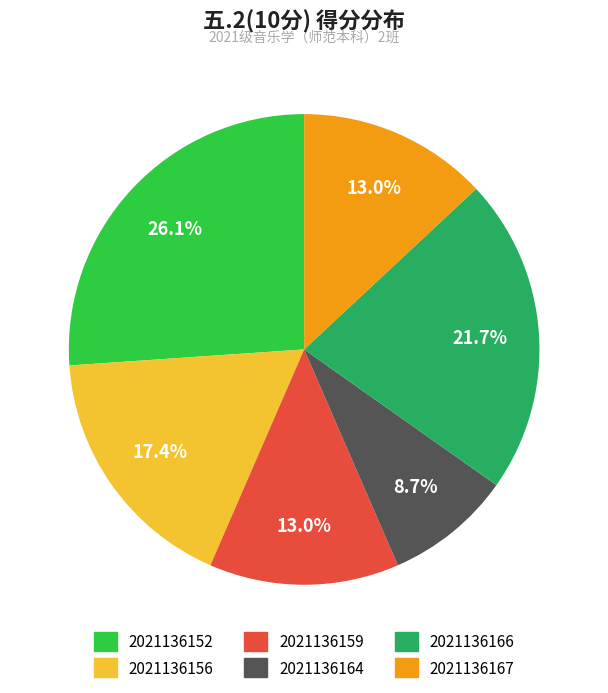

What is the ratio of the value at 2021136166 to the value at 2021136164?

2.5